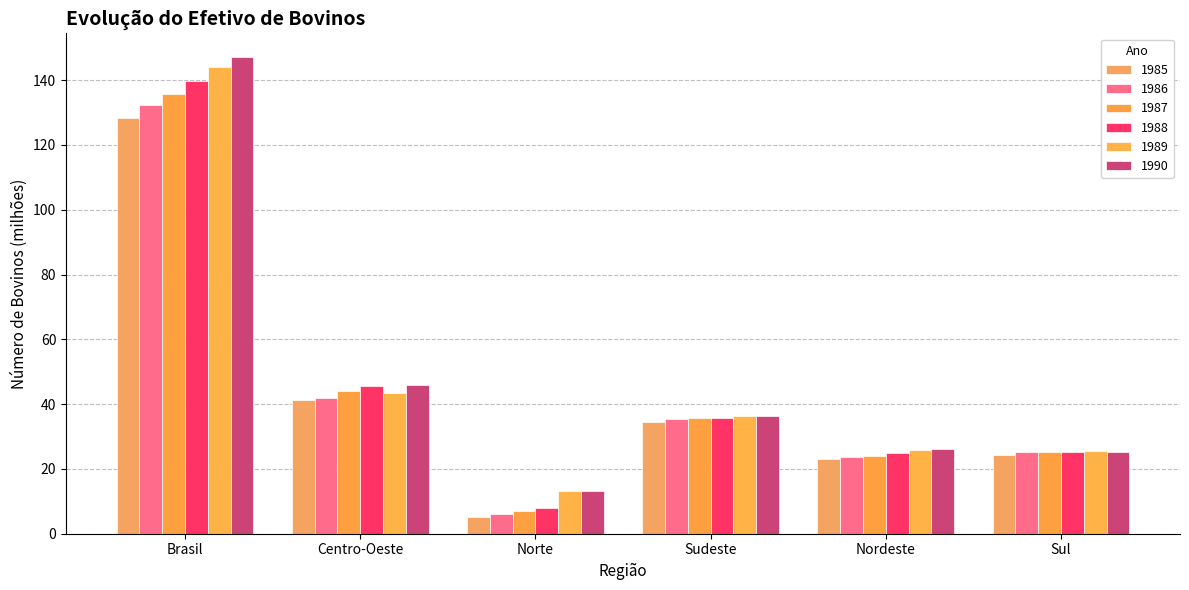

What is the total value across all series at Norte?

52.8